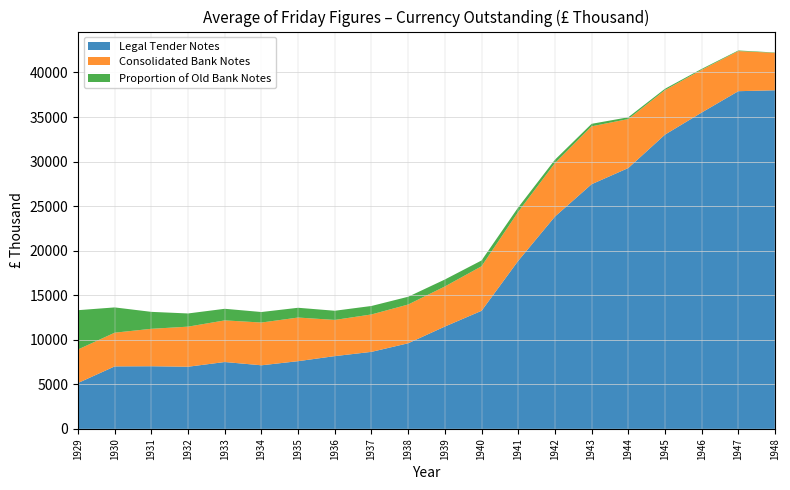

Reading left to right, transcribe all the data shown in this chart.

Legal Tender Notes: 1929=5147	1930=7010	1931=7027	1932=6972	1933=7501	1934=7133	1935=7596	1936=8164	1937=8641	1938=9606	1939=11481	1940=13248	1941=18858	1942=23821	1943=27455	1944=29271	1945=33018	1946=35498	1947=37898	1948=38000
Consolidated Bank Notes: 1929=3764	1930=3784	1931=4202	1932=4499	1933=4673	1934=4800	1935=4897	1936=4061	1937=4200	1938=4350	1939=4500	1940=5000	1941=5500	1942=6000	1943=6500	1944=5500	1945=5000	1946=4800	1947=4500	1948=4200
Proportion of Old Bank Notes: 1929=4408	1930=2836	1931=1901	1932=1480	1933=1301	1934=1180	1935=1096	1936=1030	1937=950	1938=870	1939=780	1940=650	1941=500	1942=380	1943=280	1944=200	1945=150	1946=100	1947=70	1948=40